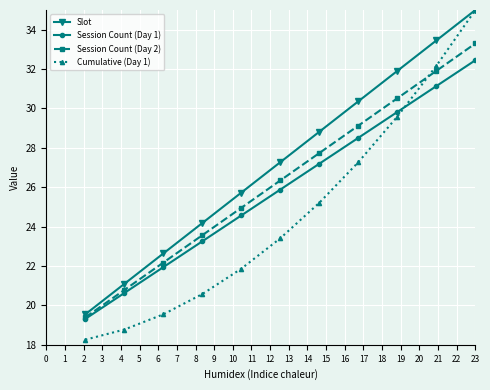

At how many categories does at least one series exceed 24?

8